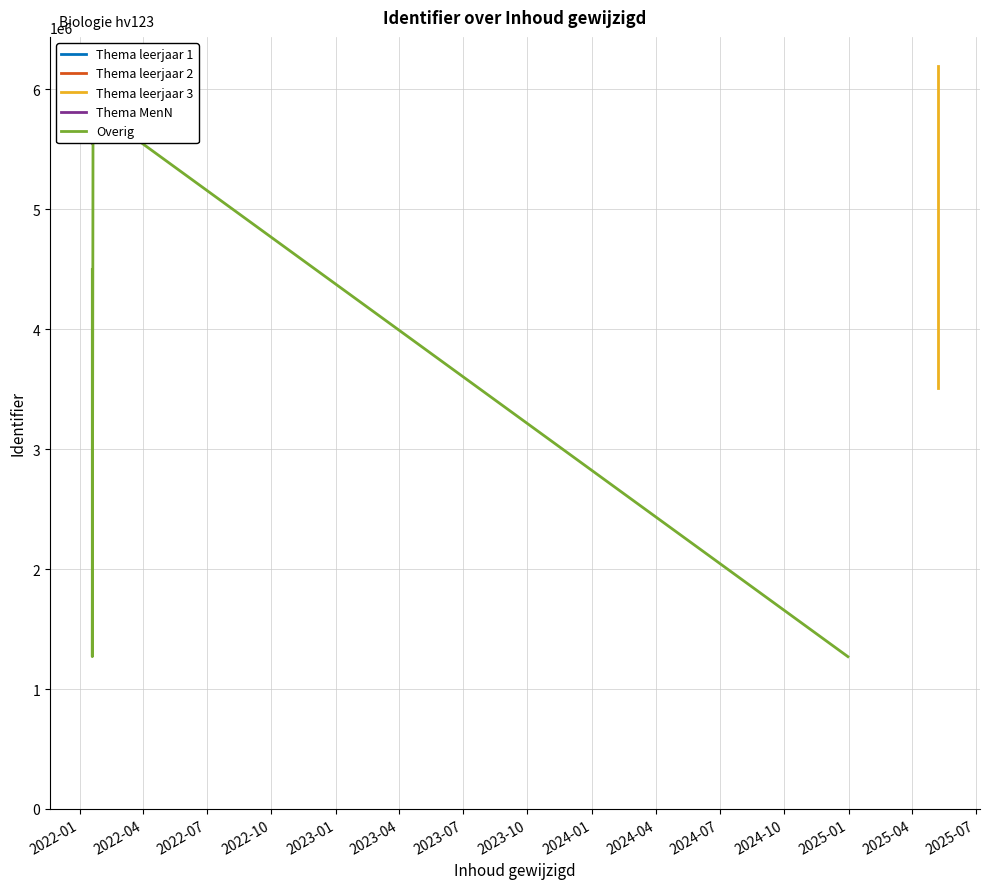

Reading left to right, transcribe all the data shown in this chart.

Thema leerjaar 1: 1270117	1270122	1270138	1270126	1270130	1270143
Thema leerjaar 2: 1270142	1270134	1270147	1270151	1270155	1270163
Thema leerjaar 3: 3509108	6192055	6192058	6192061	0	0
Thema MenN: 5551059	5551062	5551064	5551068	5551070	5551072
Overig: 5551074	5551079	5848505	4497162	1270118	1270110